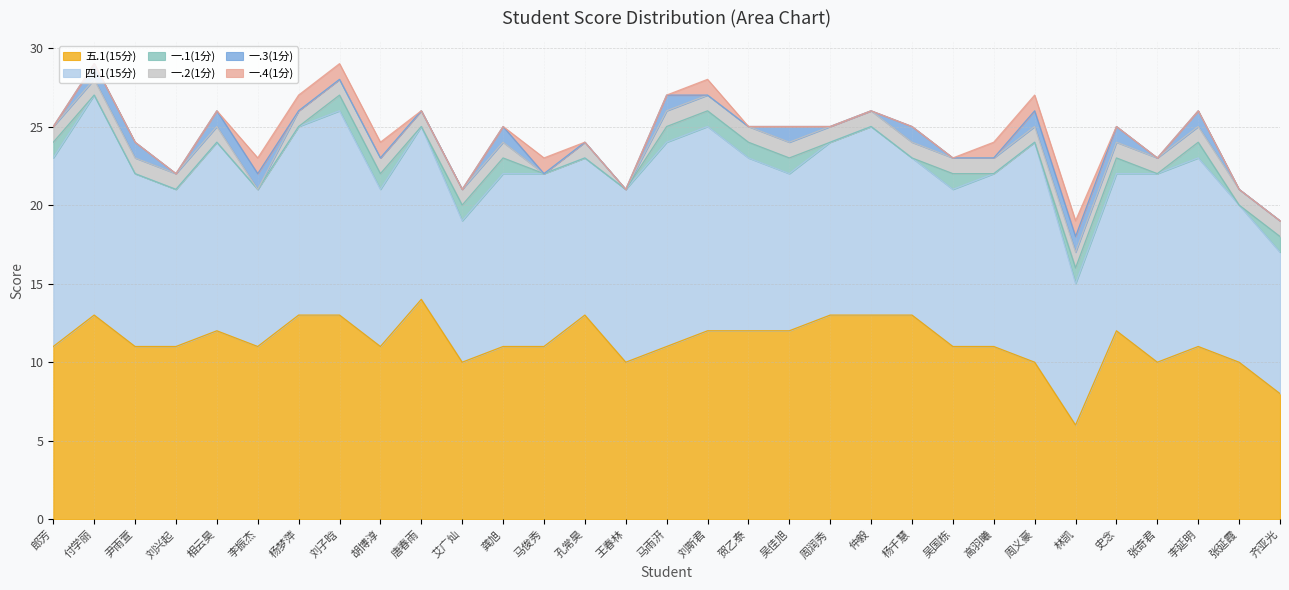

True or false: 一.3(1分) has more than 2 interior local peaks.

True